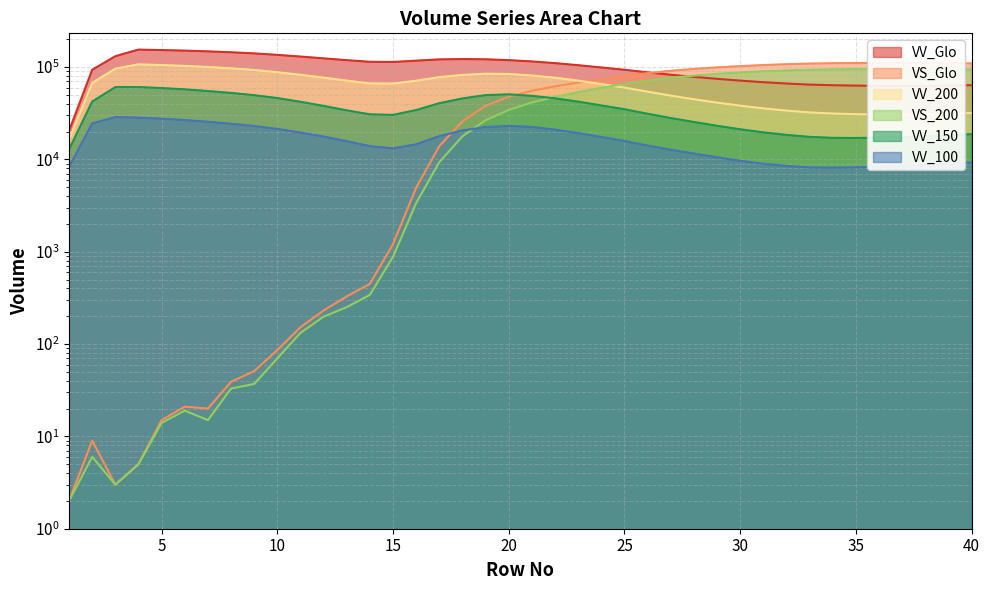

Which series has the widest spread of values?

VV_Glo